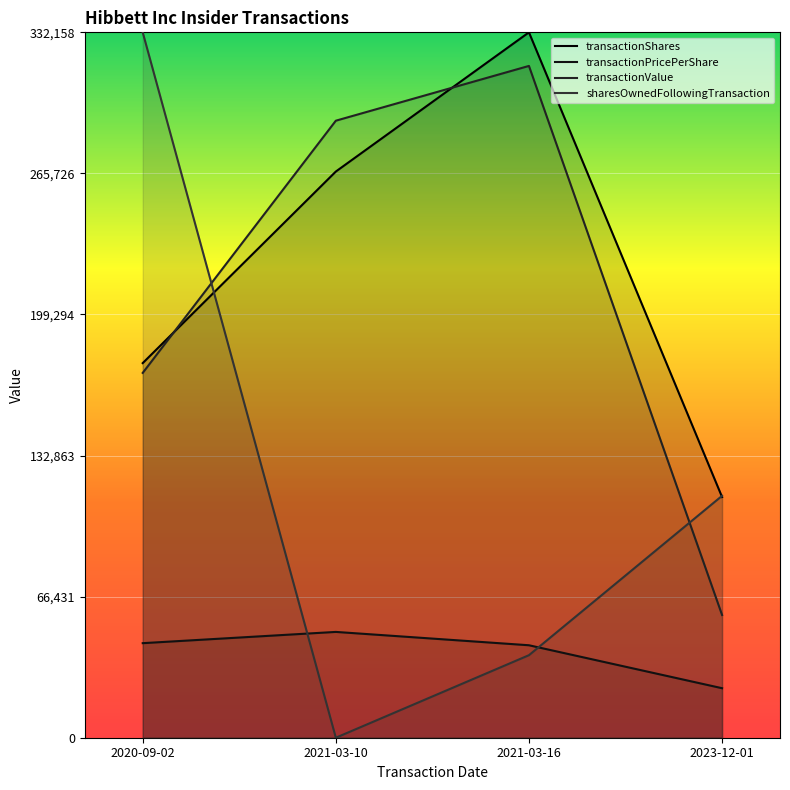

What is the difference between the sharesOwnedFollowingTransaction values at 2021-03-16 and 2021-03-10?

38865.2